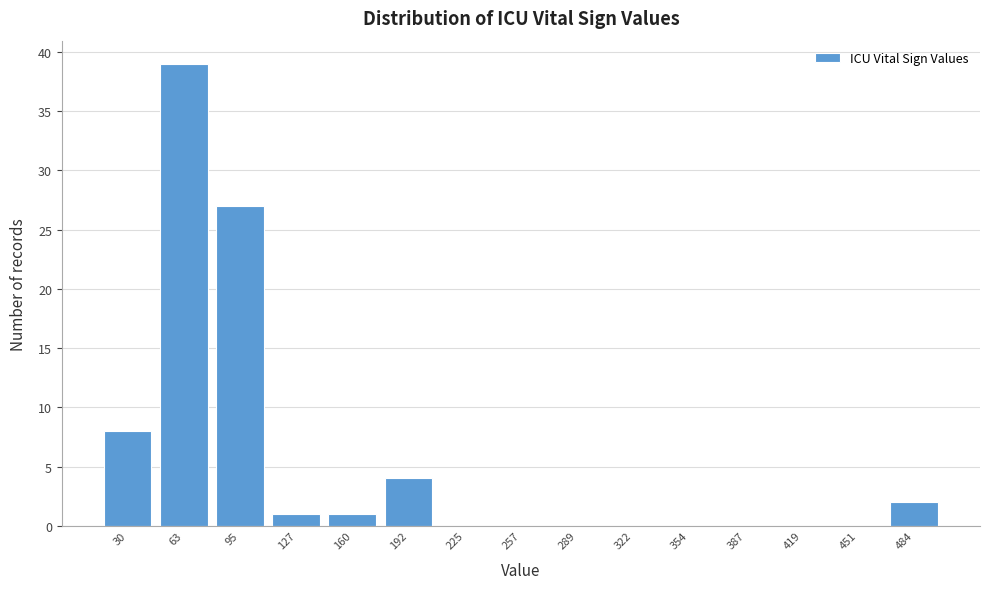

Reading left to right, transcribe this chart: for each bar, give the range it covers on the x-axis and its height. Neither the bar edges nor the heights are printed on the chart, so give them approximately, as read against the axes.

15 to 45: 8
45 to 80: 39
80 to 110: 27
110 to 145: 1
145 to 175: 1
175 to 210: 4
210 to 240: 0
240 to 275: 0
275 to 305: 0
305 to 340: 0
340 to 370: 0
370 to 405: 0
405 to 435: 0
435 to 470: 0
470 to 500: 2